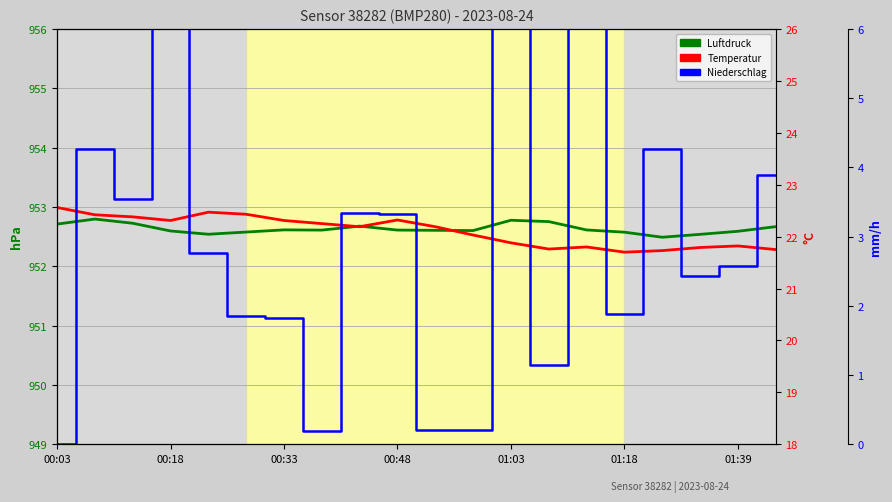

Is it true that Temperatur equals 22.6 at 00:03?

True